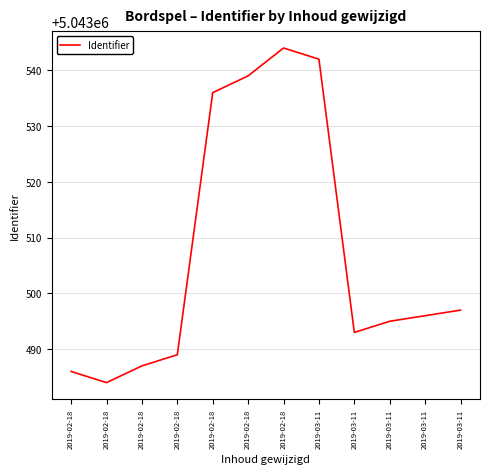

Count the number of data series in this chart.

1